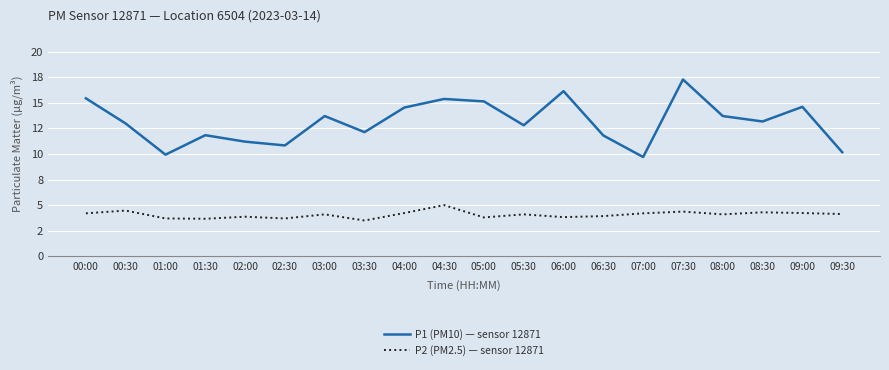

Does the chart have visible grid lines?

Yes